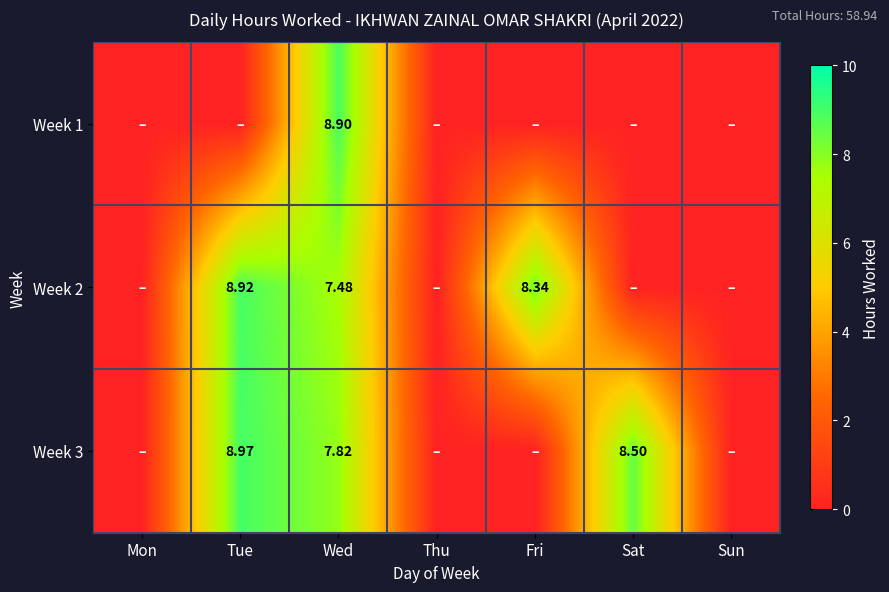

Rank the series by their maximum value, from lowest to highest.

Week 1, Week 2, Week 3